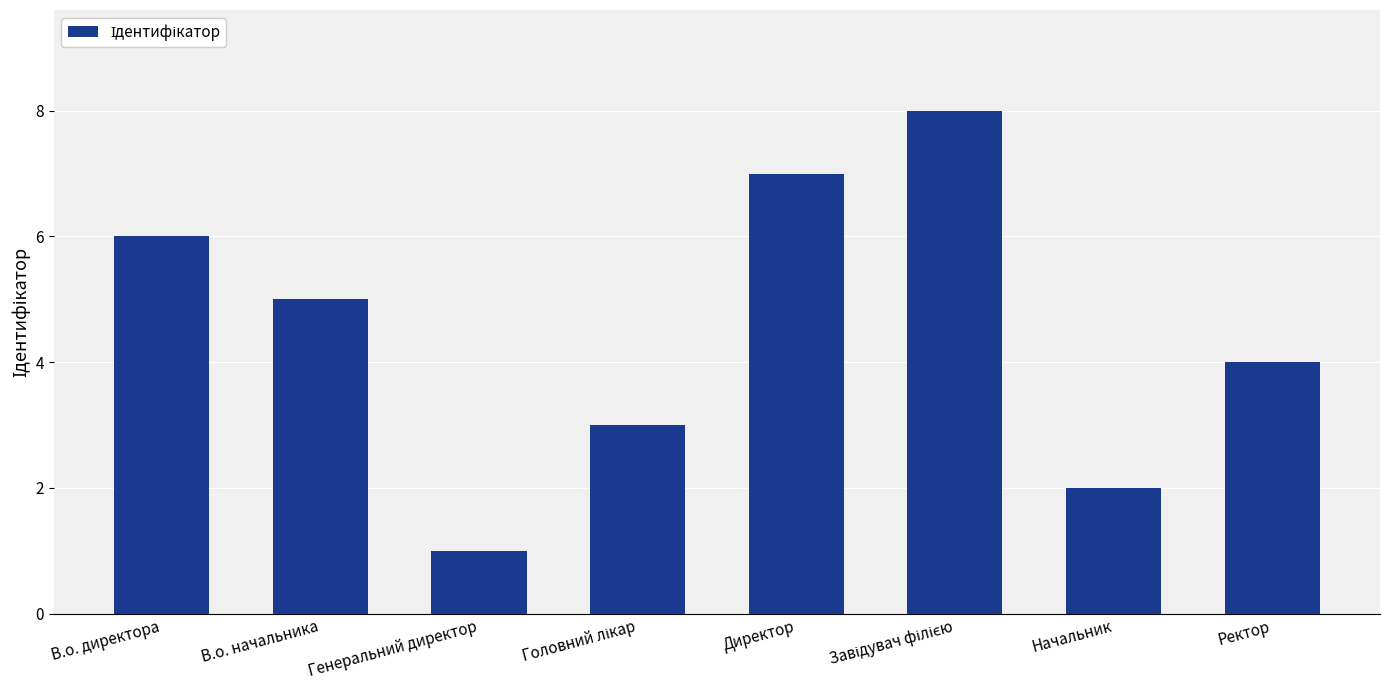

What is the minimum value shown in the chart?

1